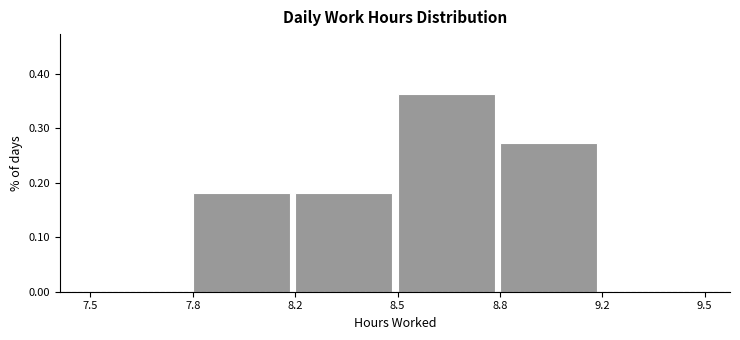

What is the sum of all values?

1.0